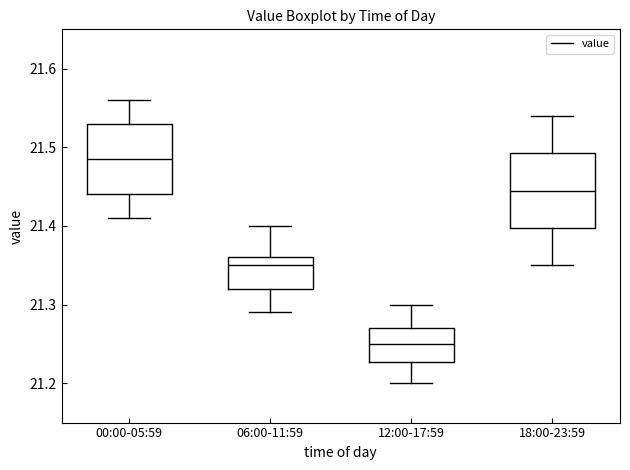

Which box's median line is the highest?

00:00-05:59